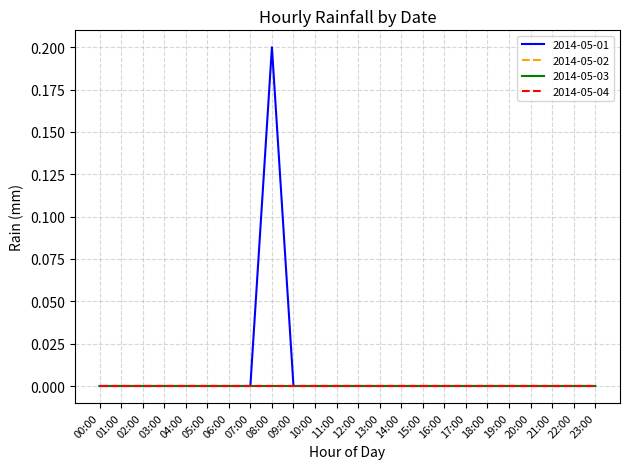

At which category does the chart reach its minimum across all series?

00:00